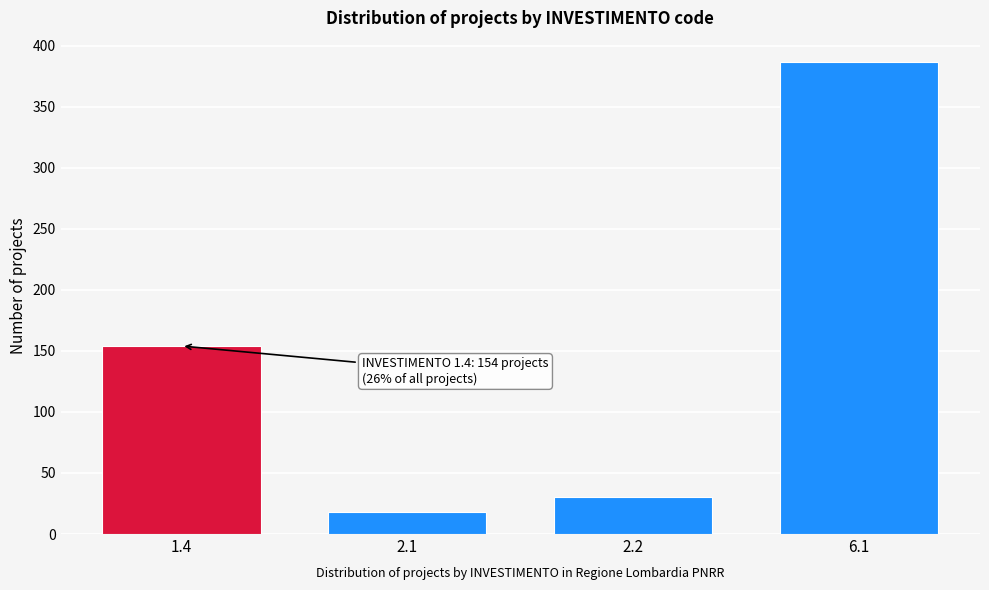

Reading left to right, transcribe all the data shown in this chart.

154	18	30	387